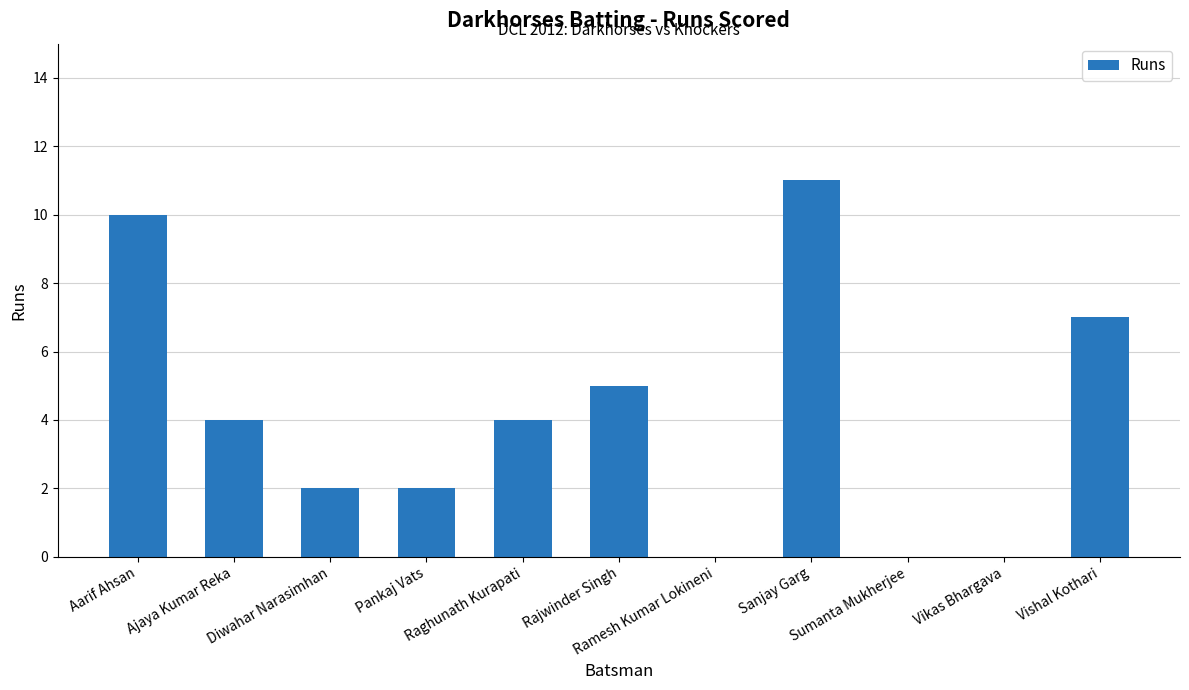

At which label does the data first exceed 4?

Aarif Ahsan